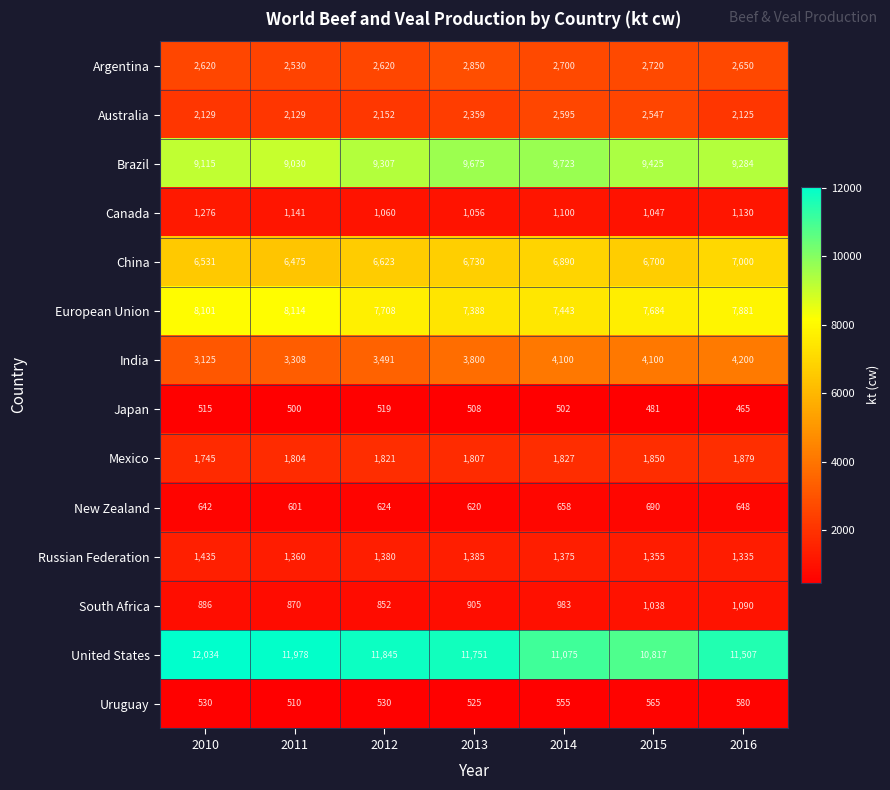

Count the number of data series in this chart.

14